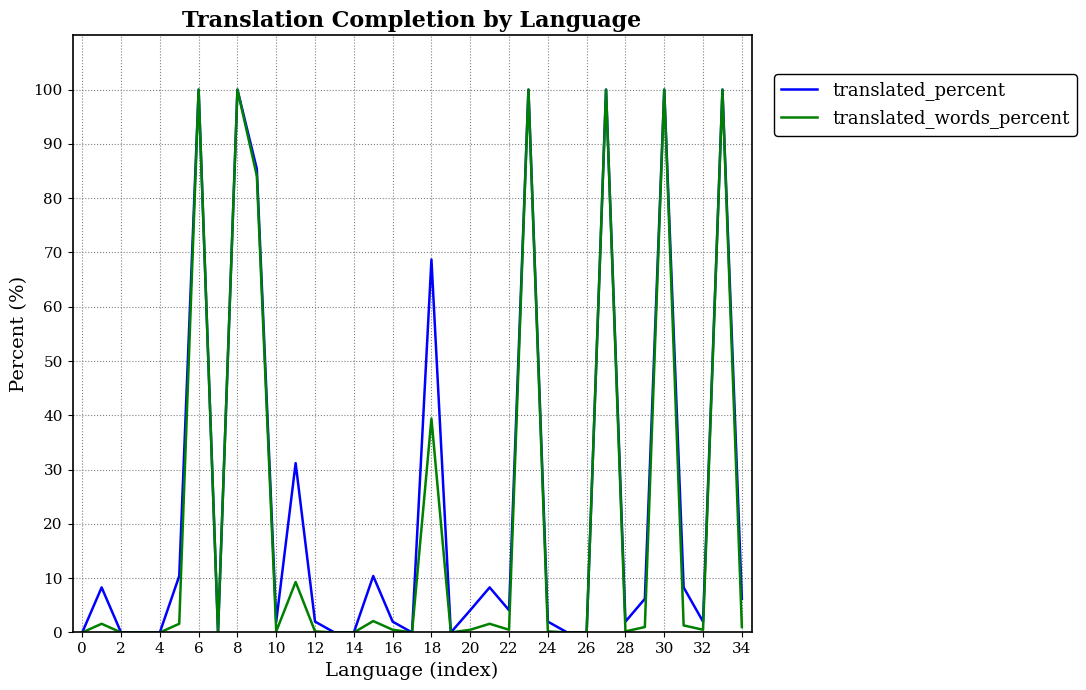

What is the difference between the second highest and minimum values in the translated_percent series?

100.0